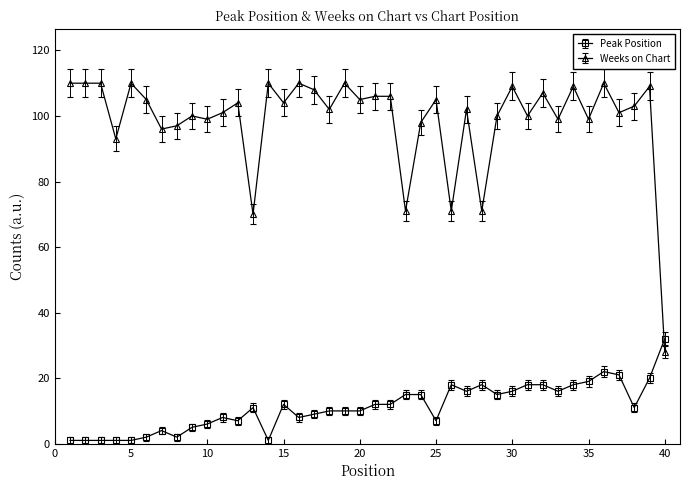

Which series has the largest total across all categories?

Weeks on Chart